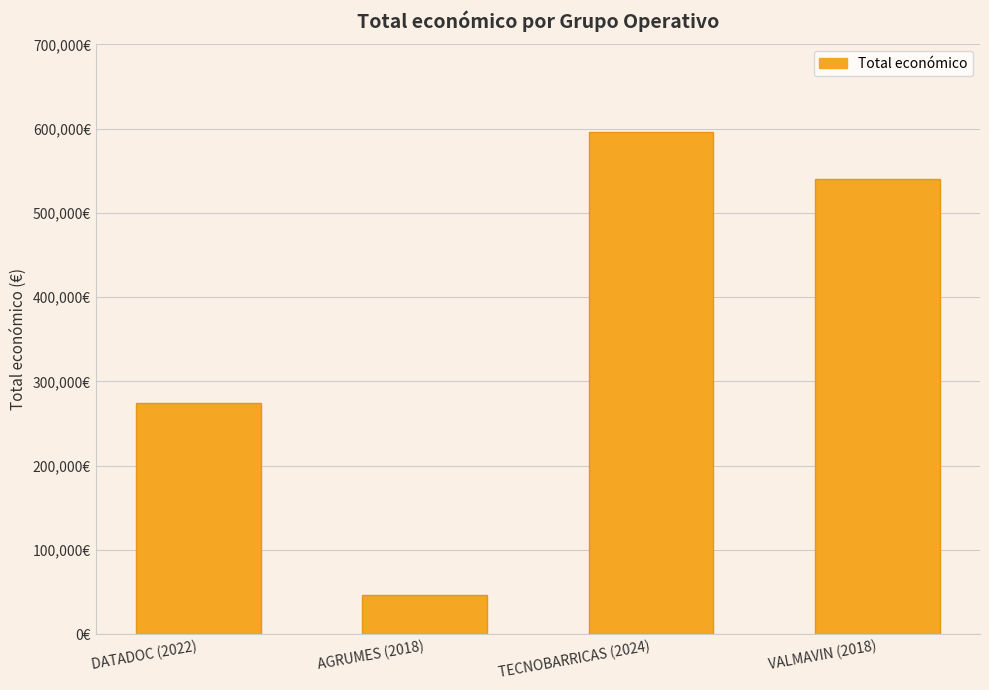

Is it true that the value at TECNOBARRICAS (2024) is 239866?

False